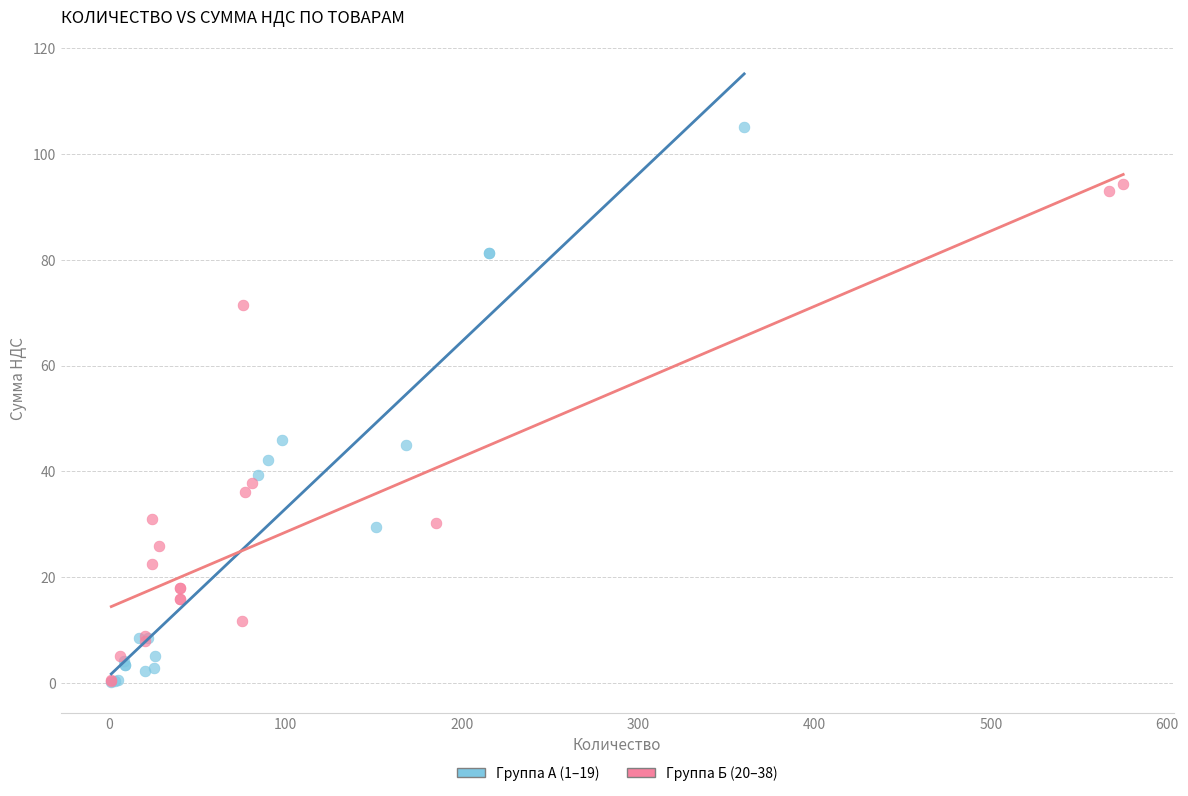

Which series contains the highest Y value?

Группа А (1–19)